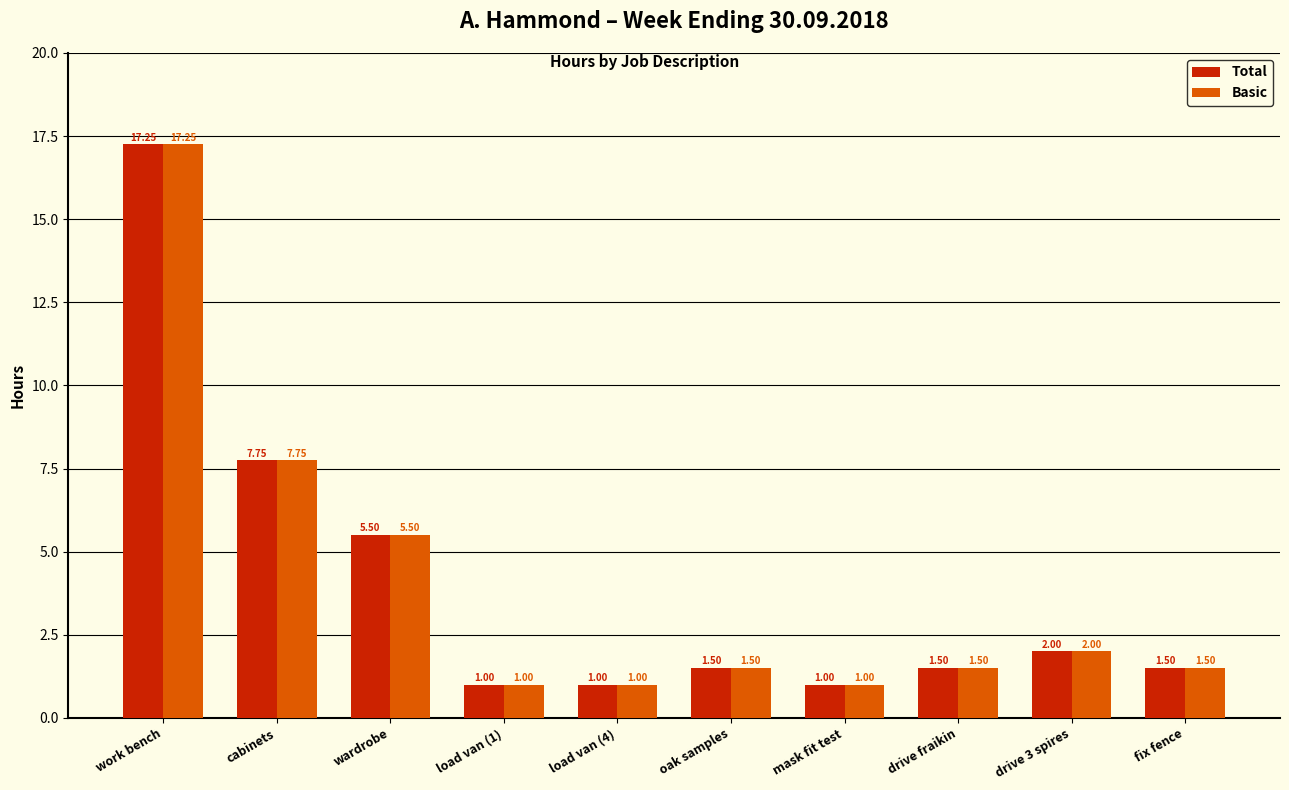

What is the label of the 9th bar from the left?

drive 3 spires